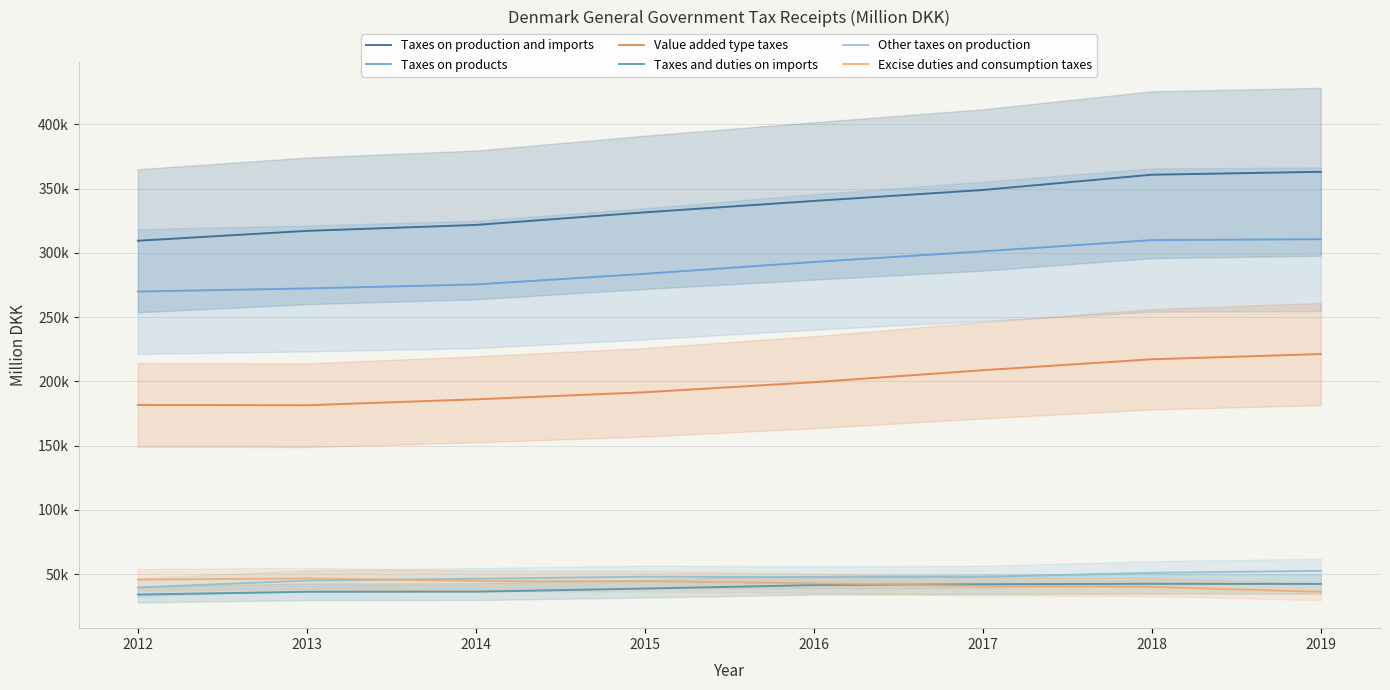

What is the difference between the Taxes and duties on imports values at 2016 and 2015?

2735